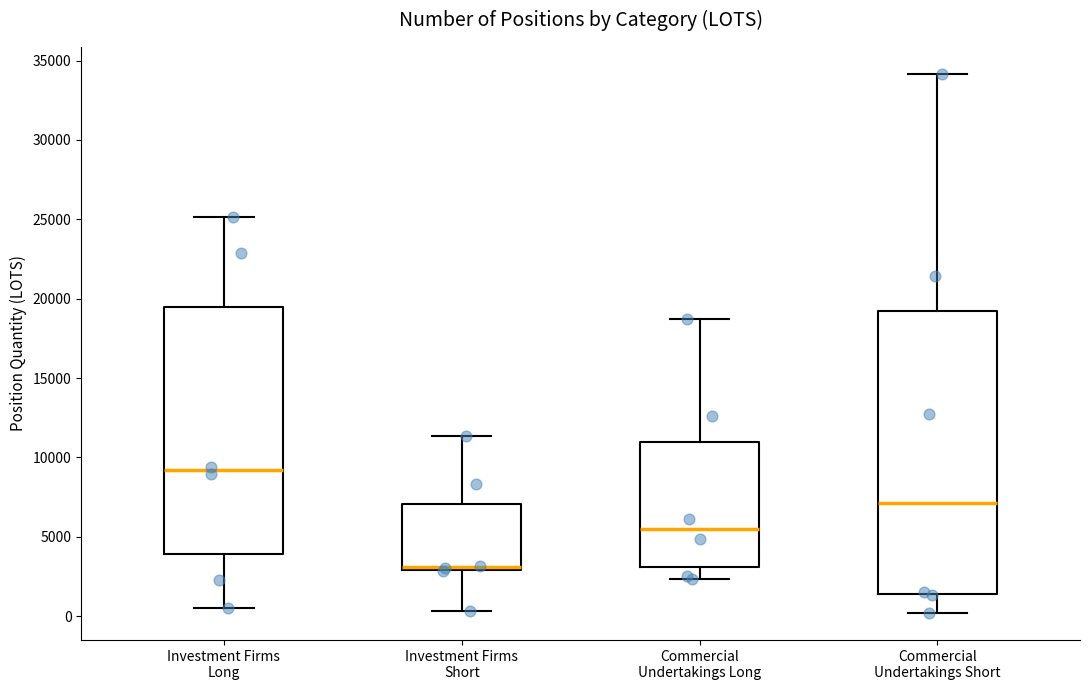

Reading left to right, transcribe this box plot: for each box, give where its median line is, the range the box spans, and where its two whiskers end, as read against the y-axis. The values are not printed on the chart, so give them approximately, as read against the axis.

Investment Firms Long: median 9000, box 4000 to 19500, whiskers 500 to 25000
Investment Firms Short: median 3000 (just above the box's lower edge), box 3000 to 7000, whiskers 500 to 11500
Commercial Undertakings Long: median 5500, box 3000 to 11000, whiskers 2500 to 18500
Commercial Undertakings Short: median 7000, box 1500 to 19000, whiskers 0 to 34000